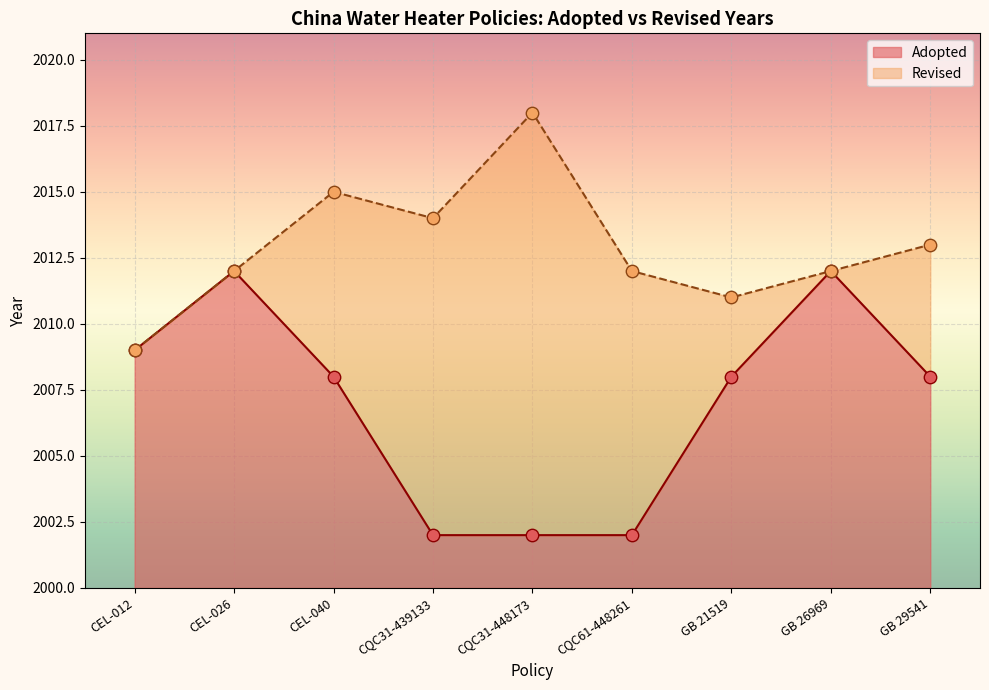

Which has a higher value, CEL-026 or GB 26969?

CEL-026